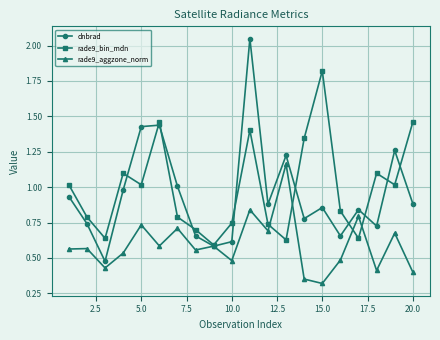

In rade9_aggzone_norm, how many points are higher than both neighbors (excluding endpoints)?

8